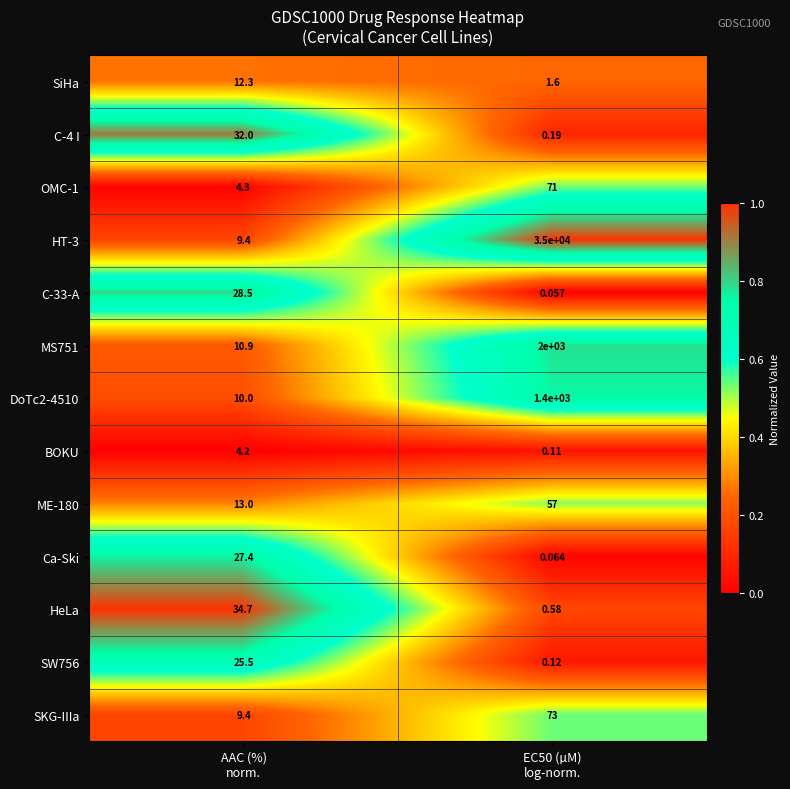

What is the total value across all series at AAC (%)
norm.?

221.6